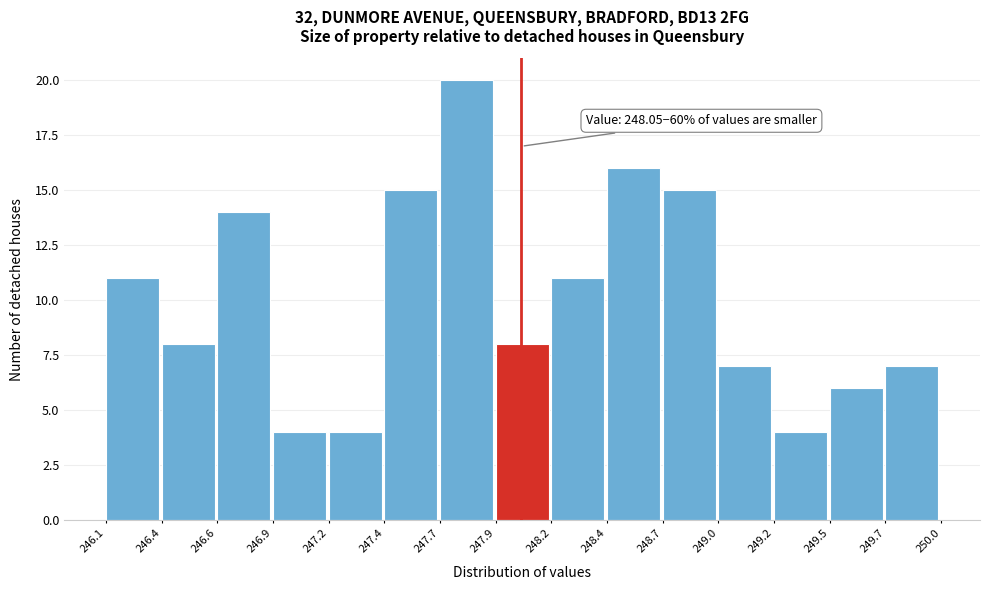

Reading left to right, list all the values displayed in this chart.

246.1=11	246.4=8	246.6=14	246.9=4	247.2=4	247.4=15	247.7=20	247.9=8	248.2=11	248.4=16	248.7=15	249.0=7	249.2=4	249.5=6	249.7=7